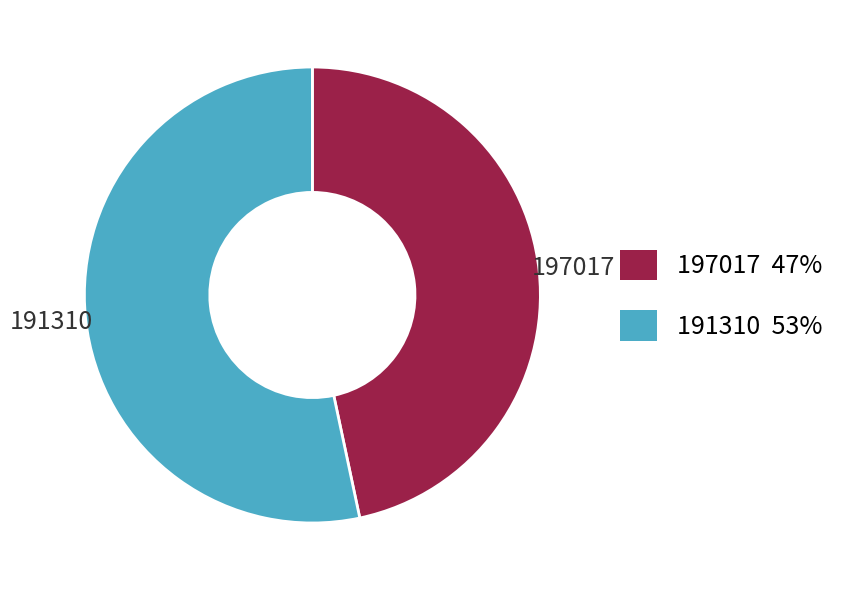

What is the largest slice in the pie chart?

191310